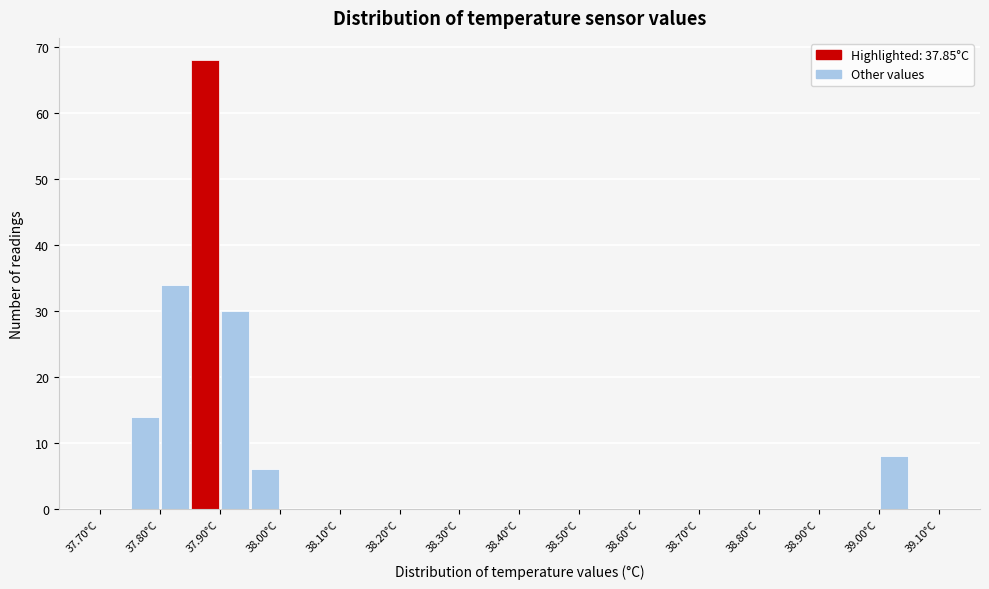

Over which range of the x-axis is the bar tallest?

37.85 to 37.90